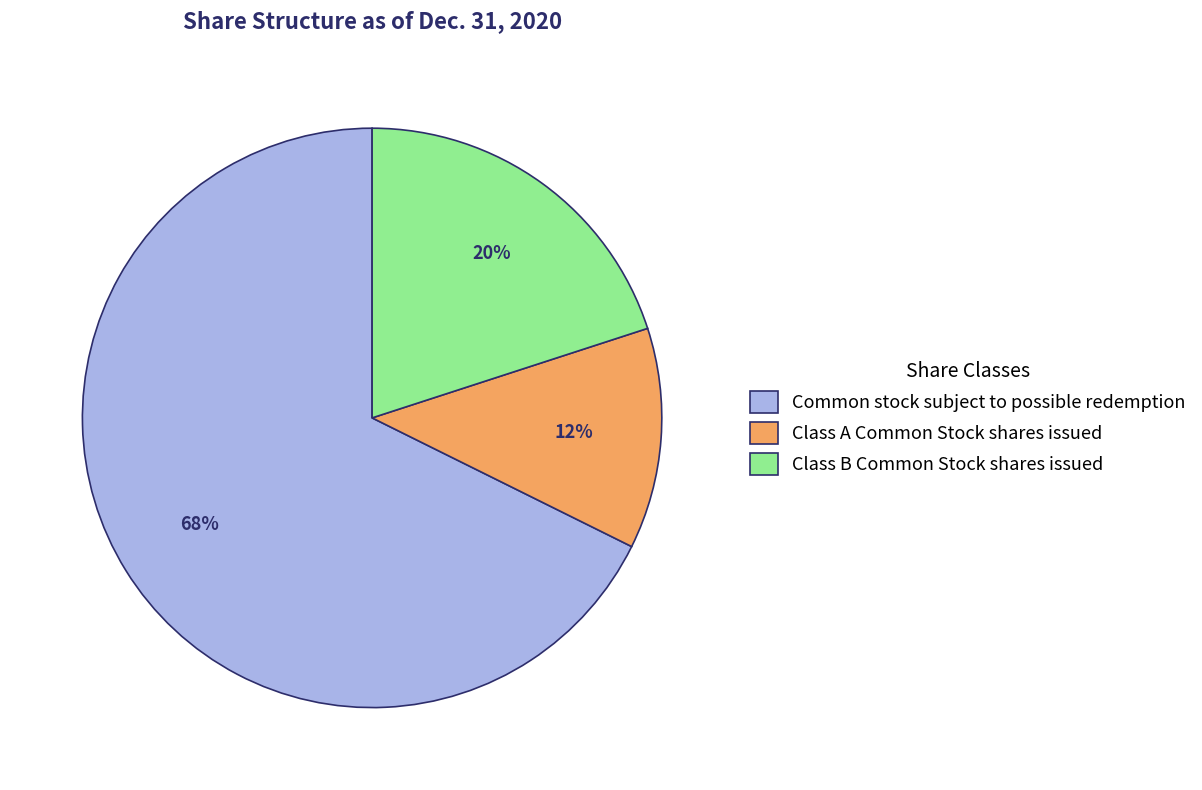

Does any single category account for the majority?

Yes